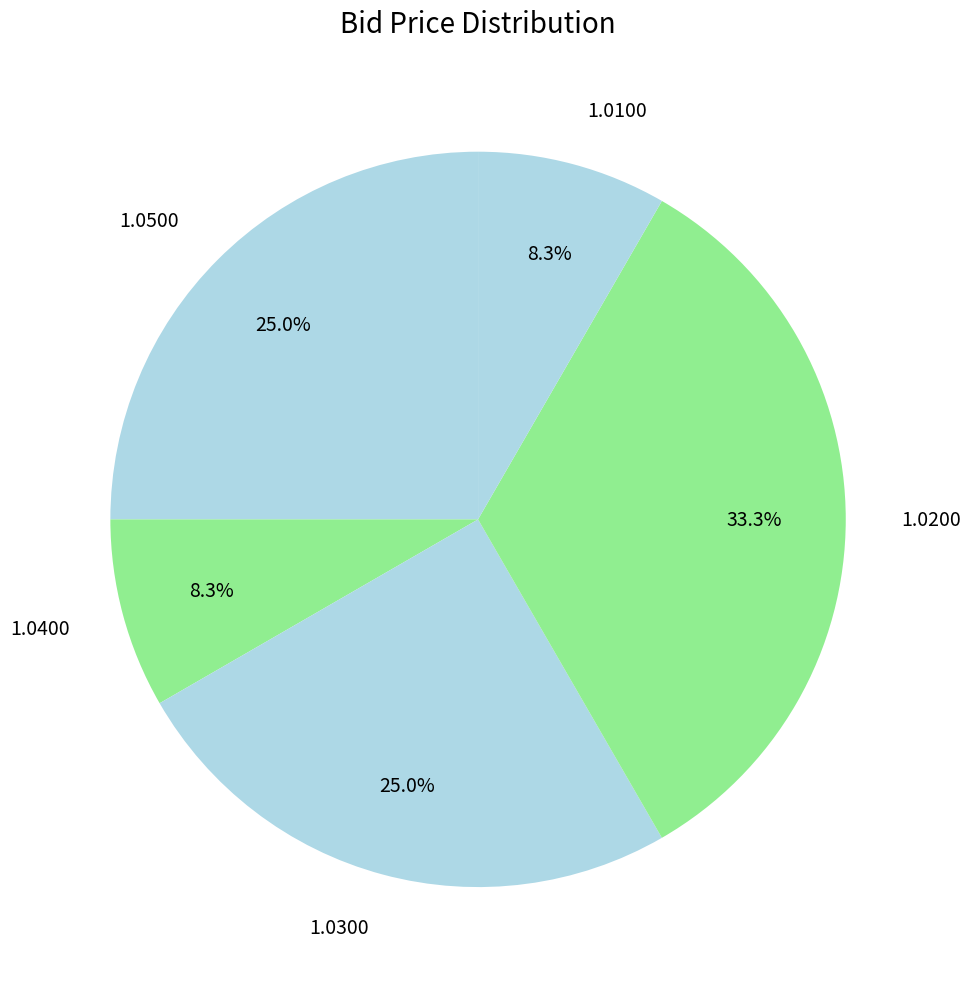

Does 1.0100 account for over 50% of the chart?

No